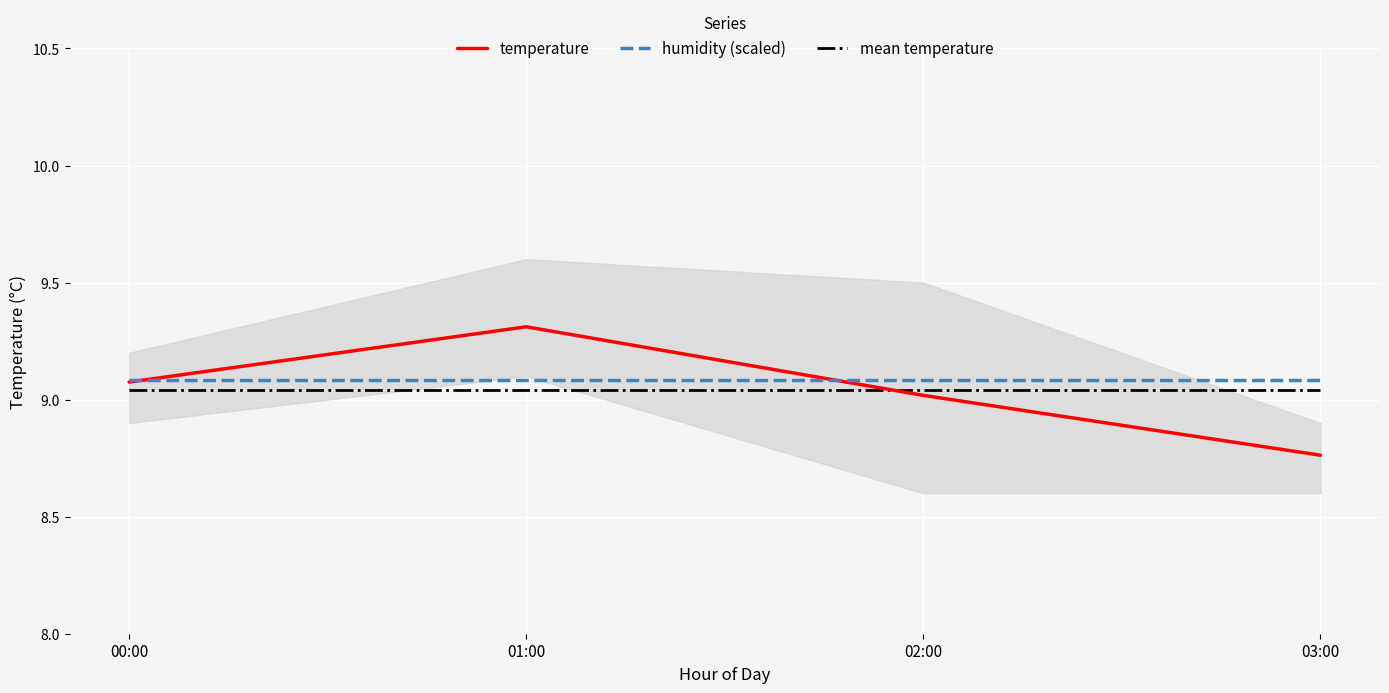

At 00:00, list the series in order from largest to smallest.

humidity (scaled), temperature, mean temperature